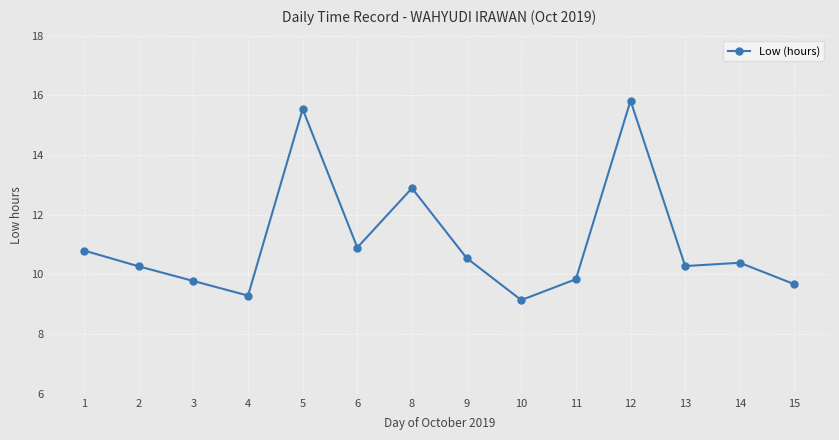

True or false: the data has more than 2 interior local peaks.

True